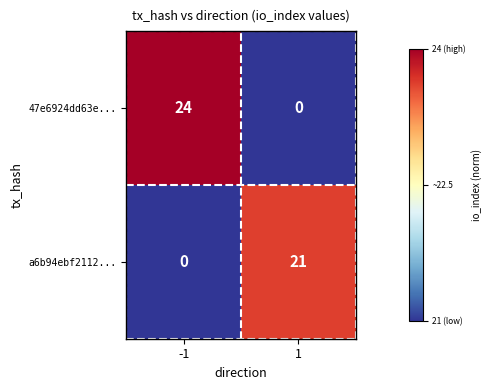

At 1, list the series in order from smallest to largest.

47e6924dd63e..., a6b94ebf2112...